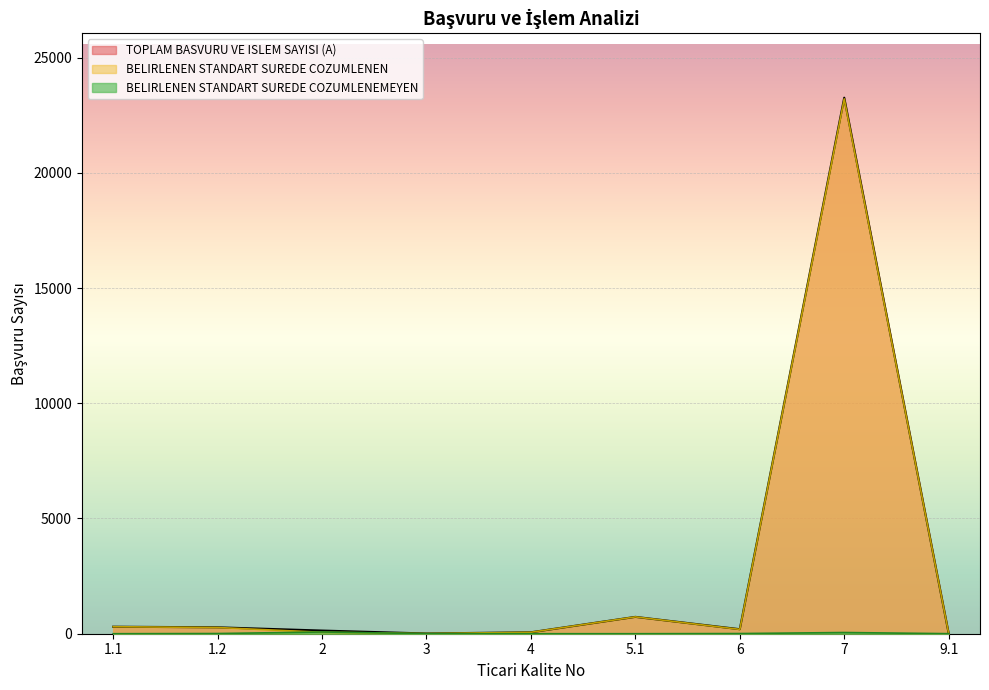

Reading right to left, extract all data points from this chart.

TOPLAM BASVURU: 9.1=16	7=23261	6=196	5.1=731	4=62	3=10	2=137	1.2=278	1.1=304
COZUMLENEN: 9.1=14	7=23209	6=189	5.1=731	4=62	3=8	2=62	1.2=270	1.1=304
COZUMLENEMEYEN: 9.1=2	7=52	6=7	5.1=0	4=0	3=2	2=75	1.2=8	1.1=0